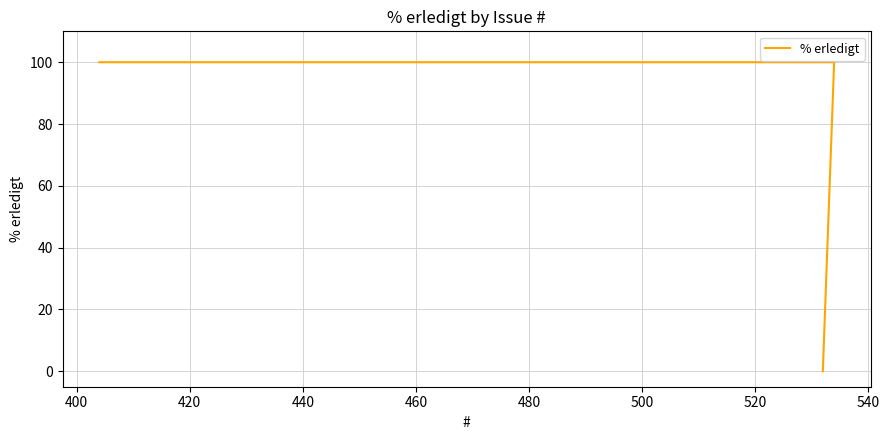

Count the number of categories in the chart.

5